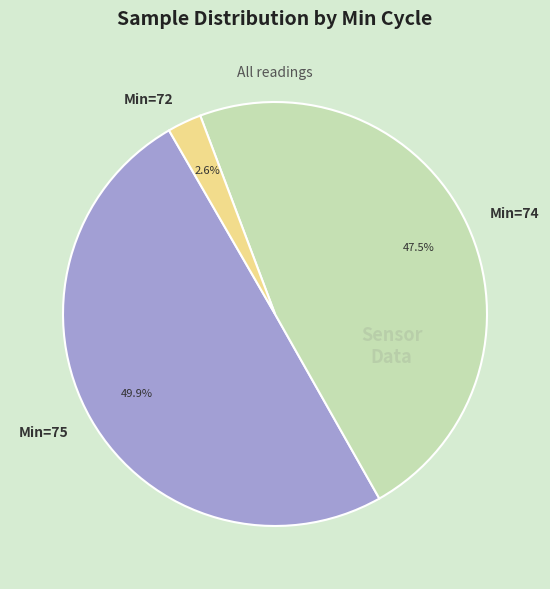

Is there any slice that represents more than half of the pie?

No